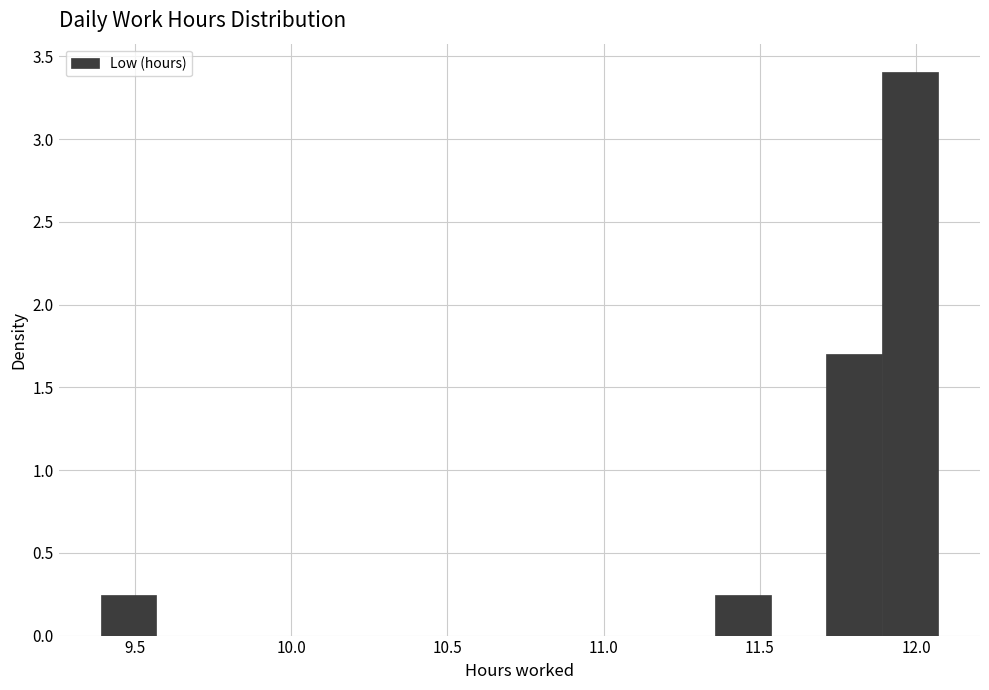

Read against the x-axis, roughly where is the centre of the tallest bar?

12.00